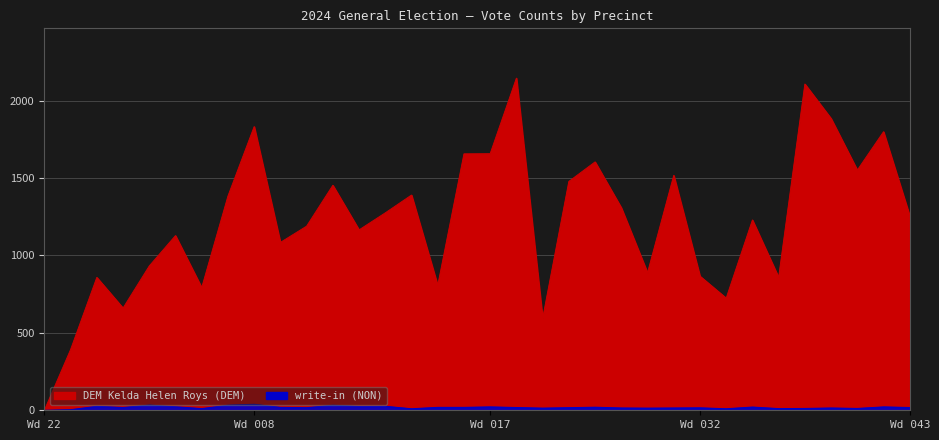

What is the sum of the write-in (NON) values at C Madison Wd 033 and C Madison Wd 043?

38